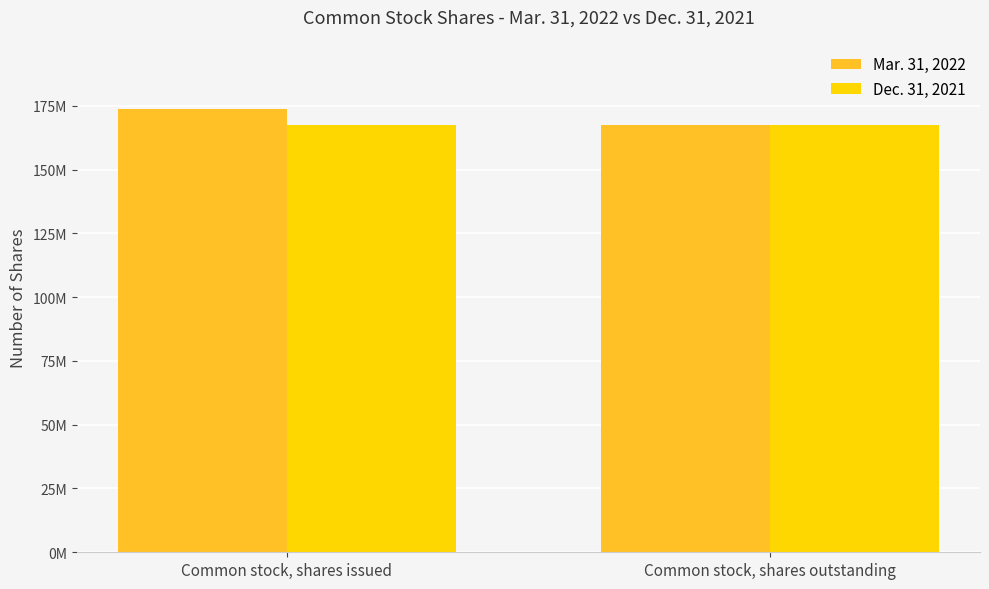

Does the chart contain any negative values?

No